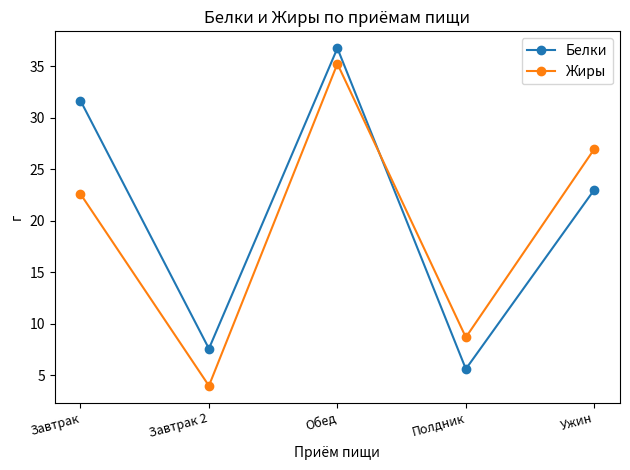

Between which two adjacent categories do Белки and Жиры first intersect?

Обед and Полдник